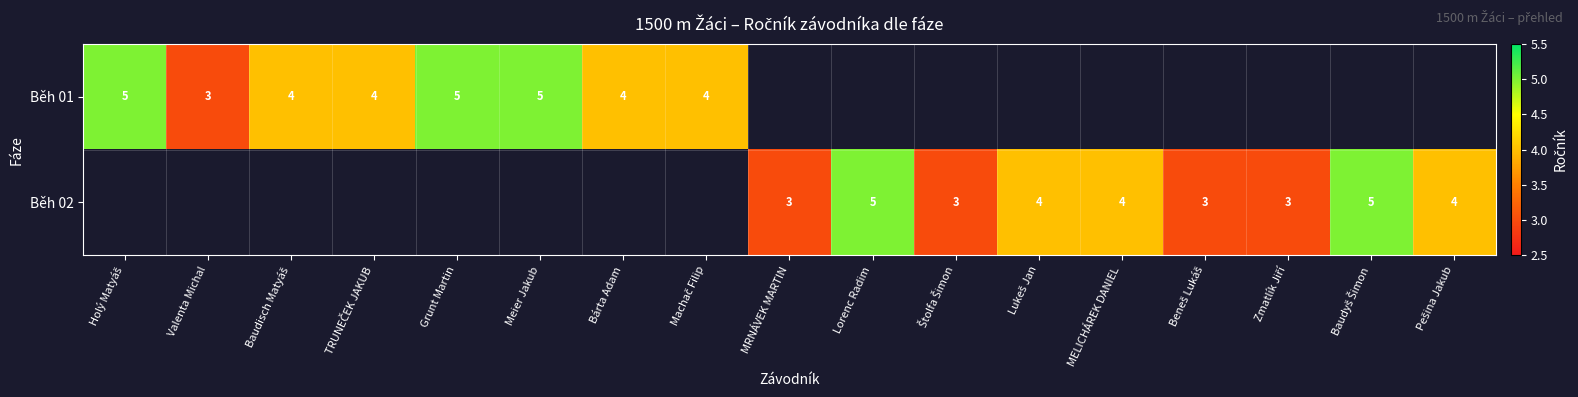

The Běh 01 series shows 6 at Bárta Adam. True or false?

False